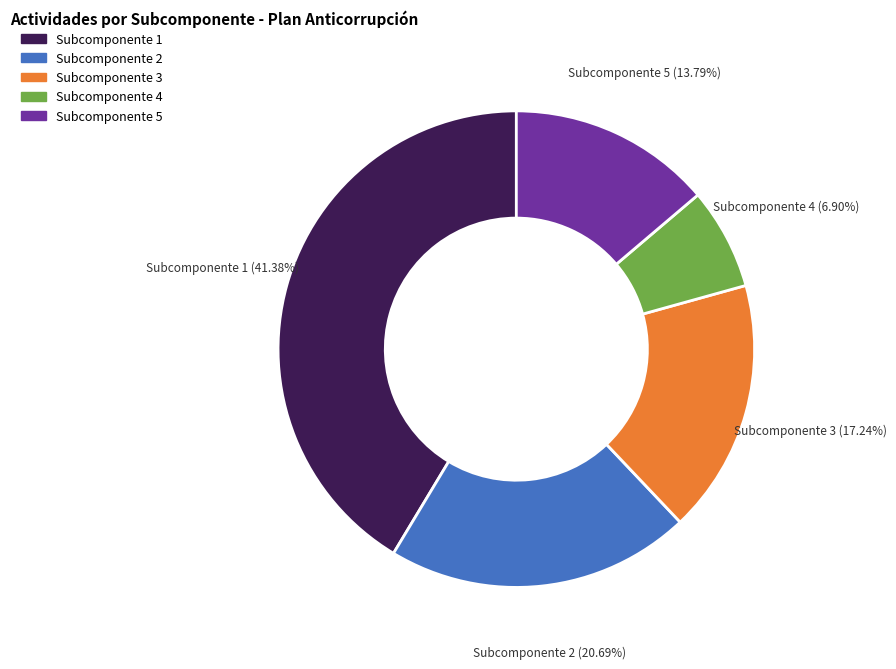

How many segments does this pie chart have?

5